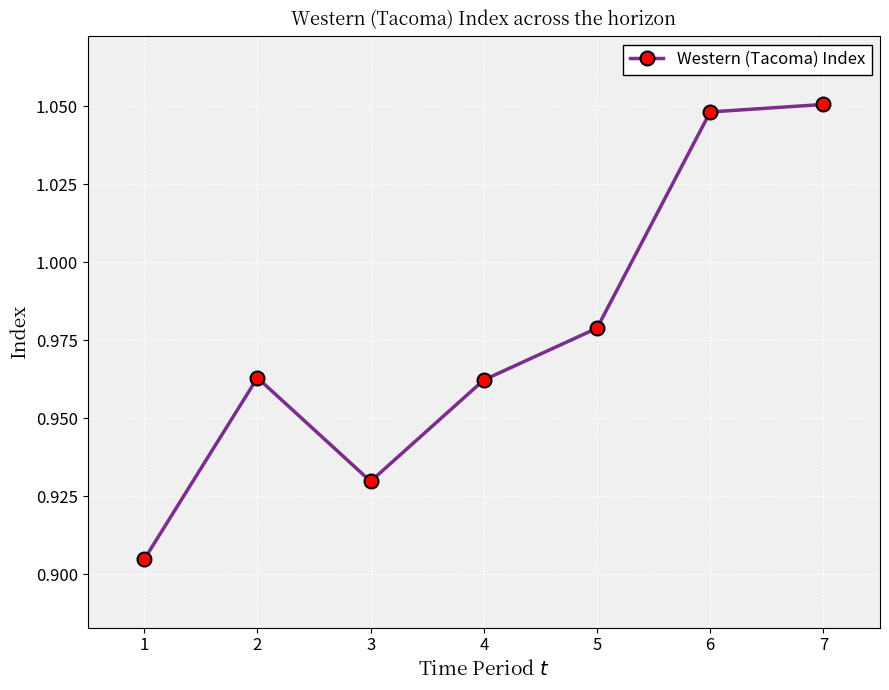

The value at 6 is 0.6. True or false?

False